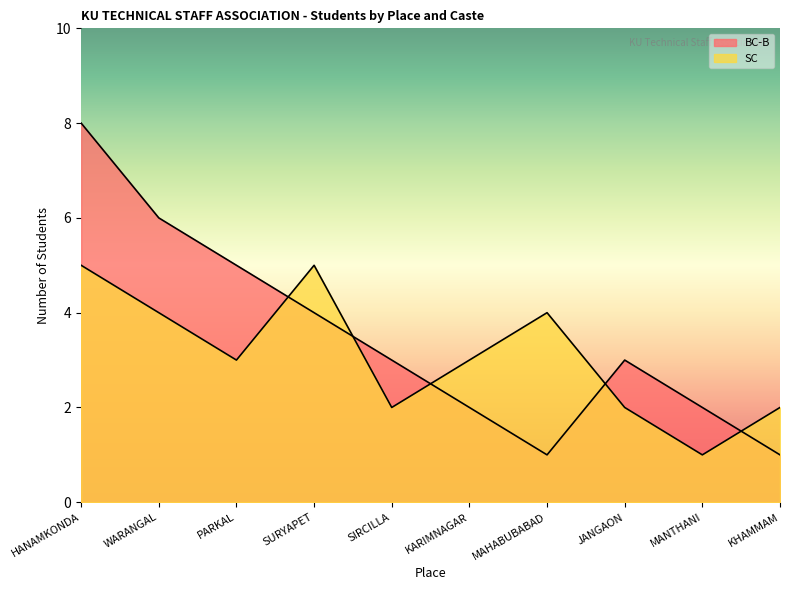

How many times do BC-B and SC cross each other?

5